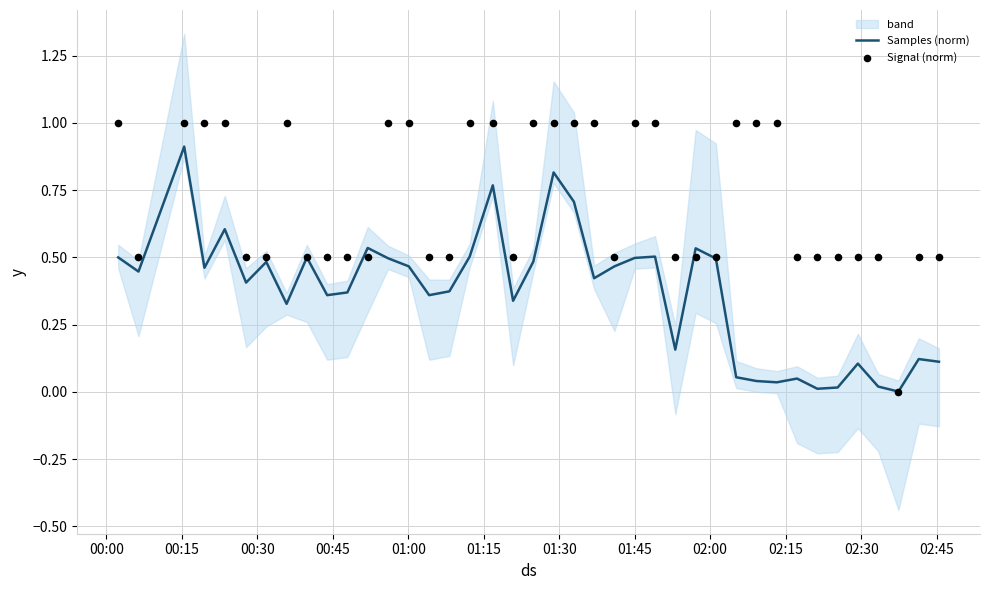

Which series contains the lowest Y value?

Signal (norm)